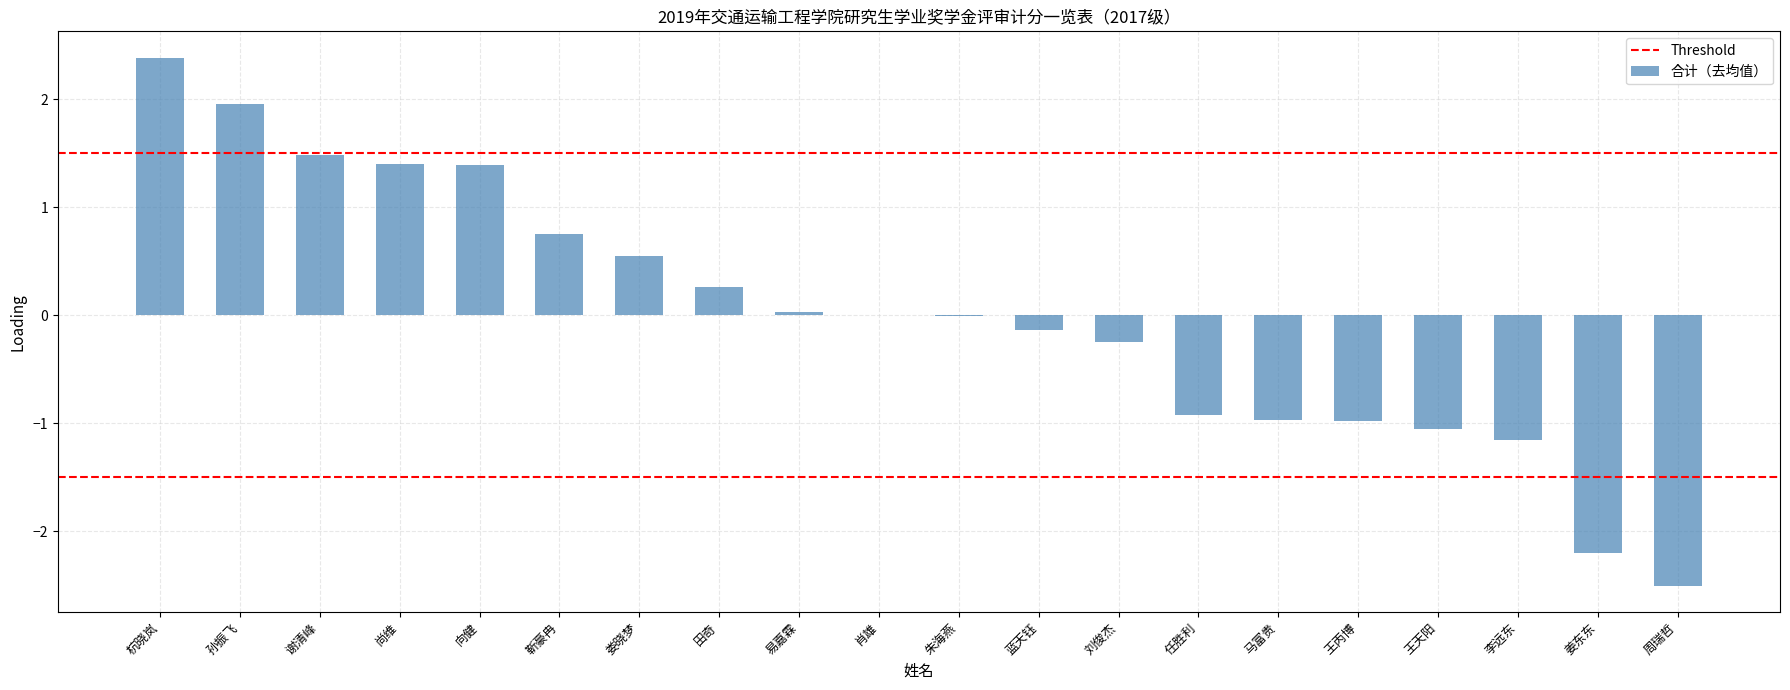

What is the maximum value shown in the chart?

2.4